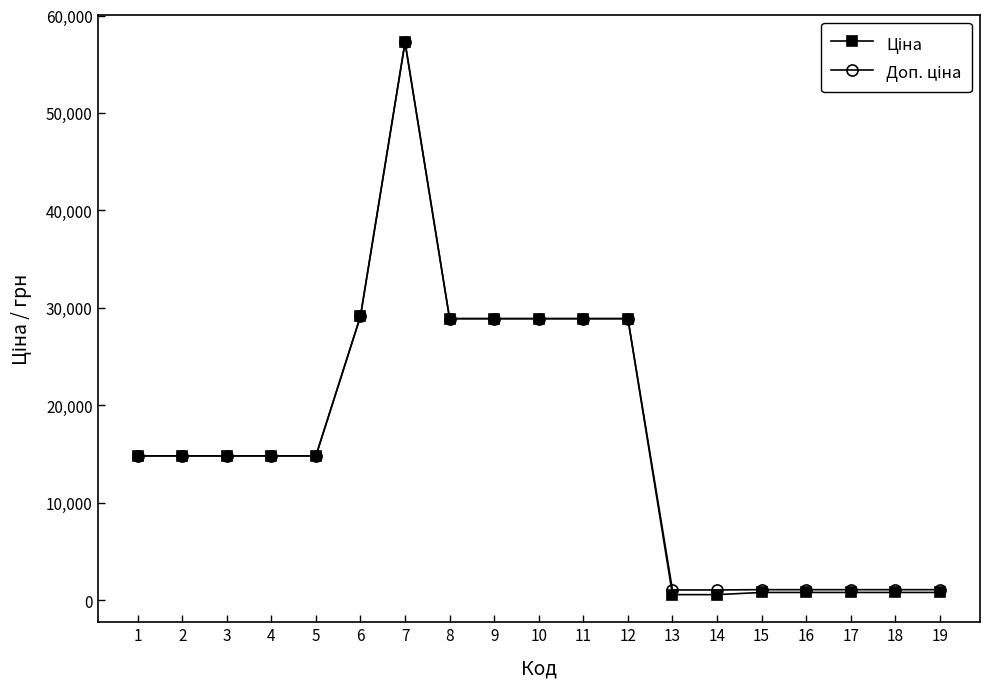

How many series are shown in this chart?

2